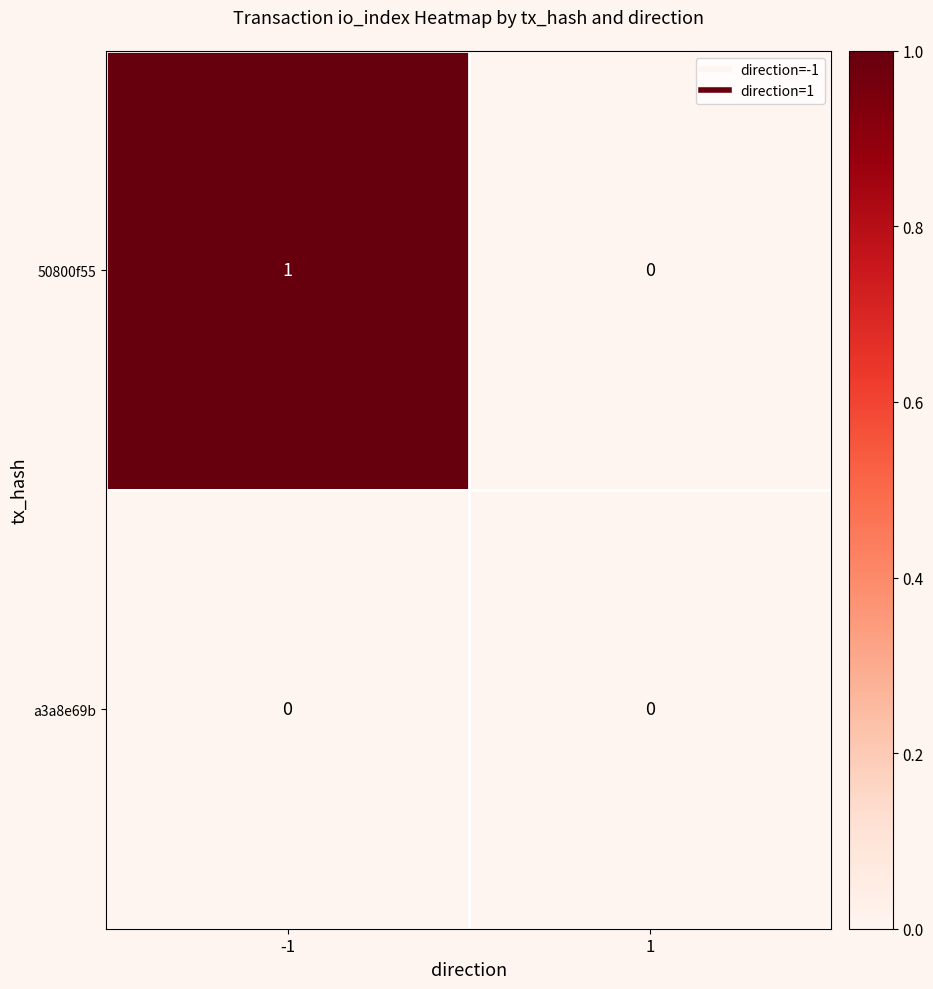

Rank the series by their maximum value, from highest to lowest.

50800f55, a3a8e69b